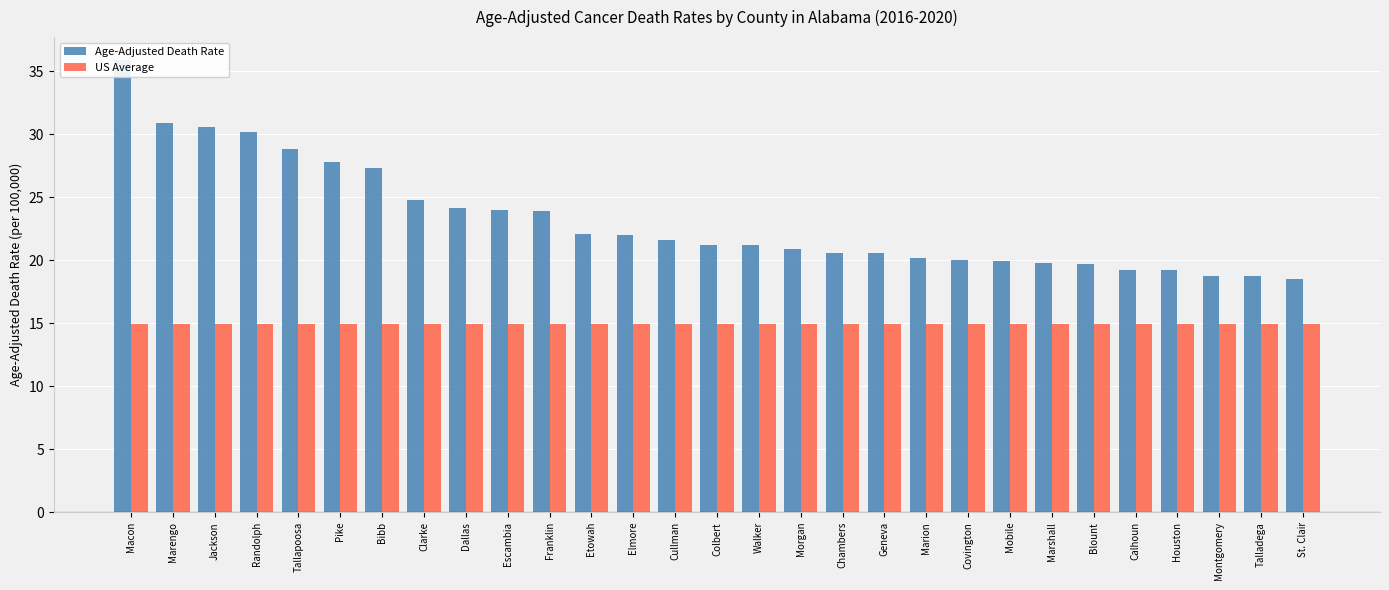

What are all the series names shown in the legend?

Age-Adjusted Death Rate, US Average